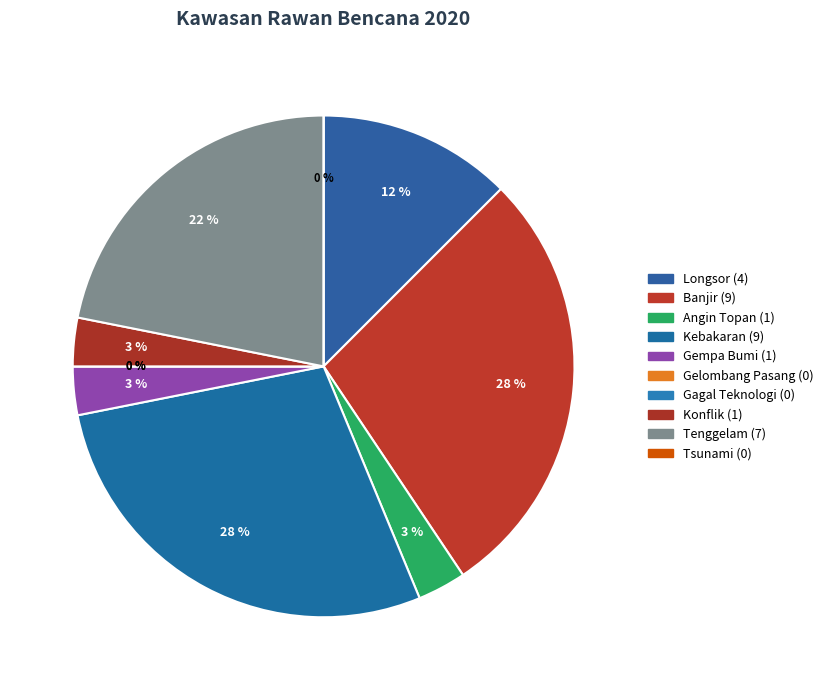

To the nearest percent, what is the difference between the Tsunami and Konflik slice percentages?

3%